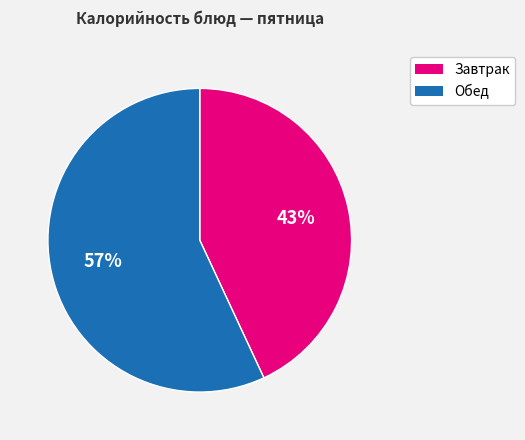

To the nearest percent, what percentage of the pie is Завтрак?

43%